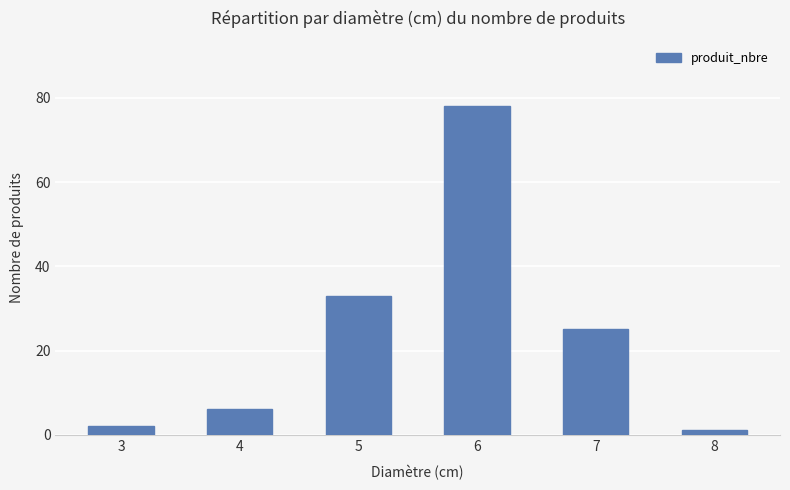

At which label does the data first exceed 25?

5